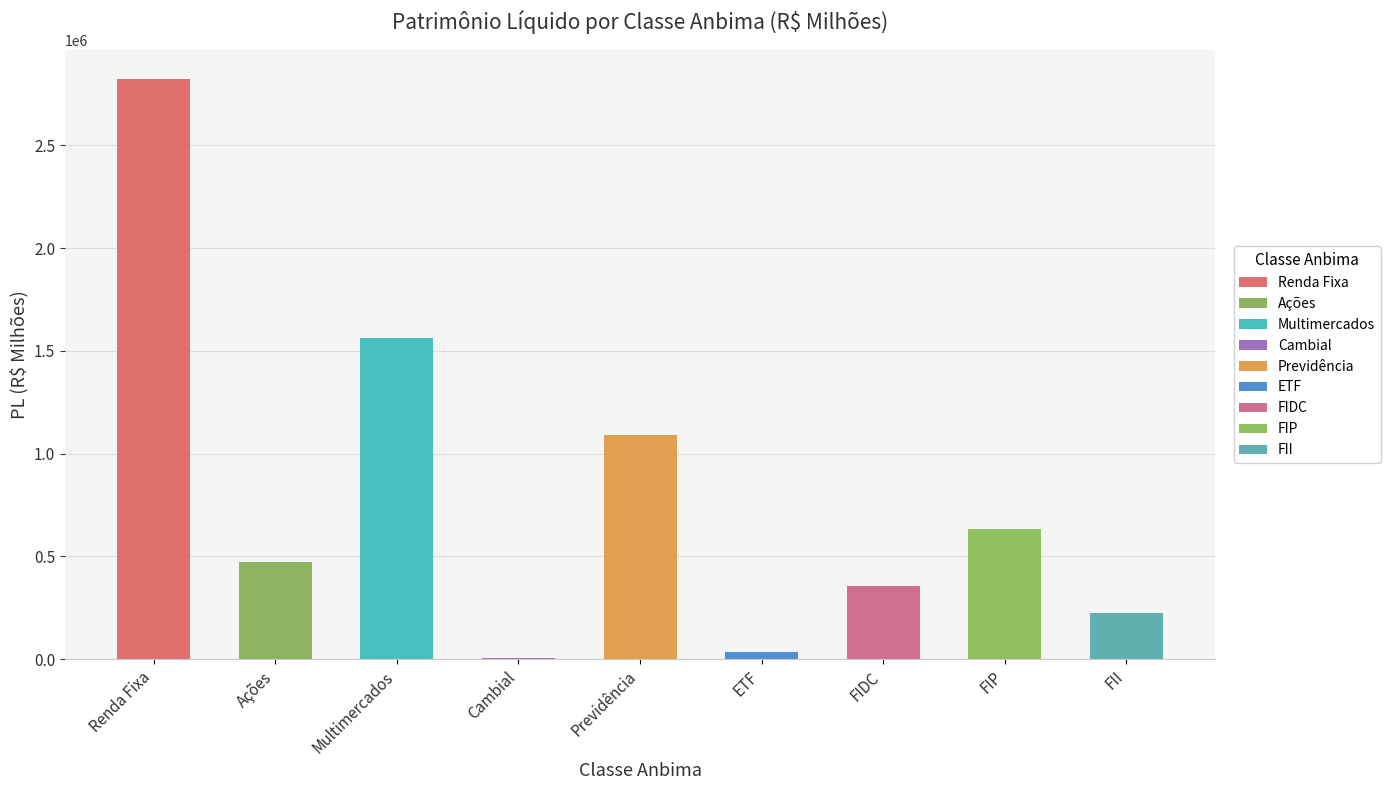

What is the value of the PL Mês Anterior bar at the 5th from the left?

1090363.7